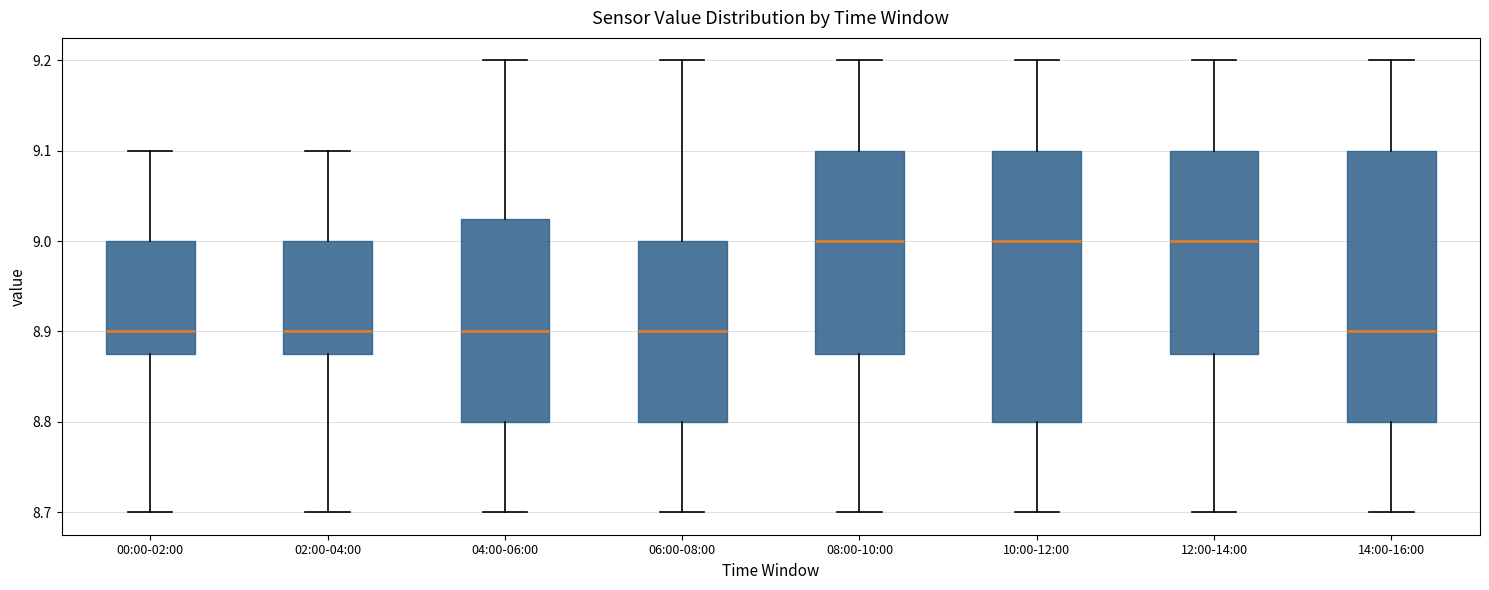

Where does the lower whisker of the box for 02:00-04:00 end on the y-axis? The values are not printed on the chart, so give them approximately, as read against the axis.

8.70